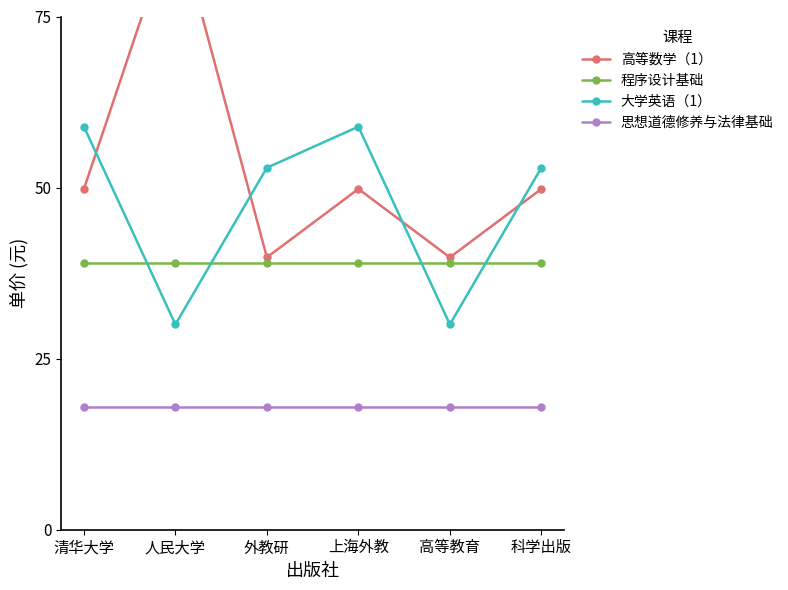

List the labels in order of 高等数学（1） value, largest first.

人民大学, 清华大学, 上海外教, 科学出版, 外教研, 高等教育